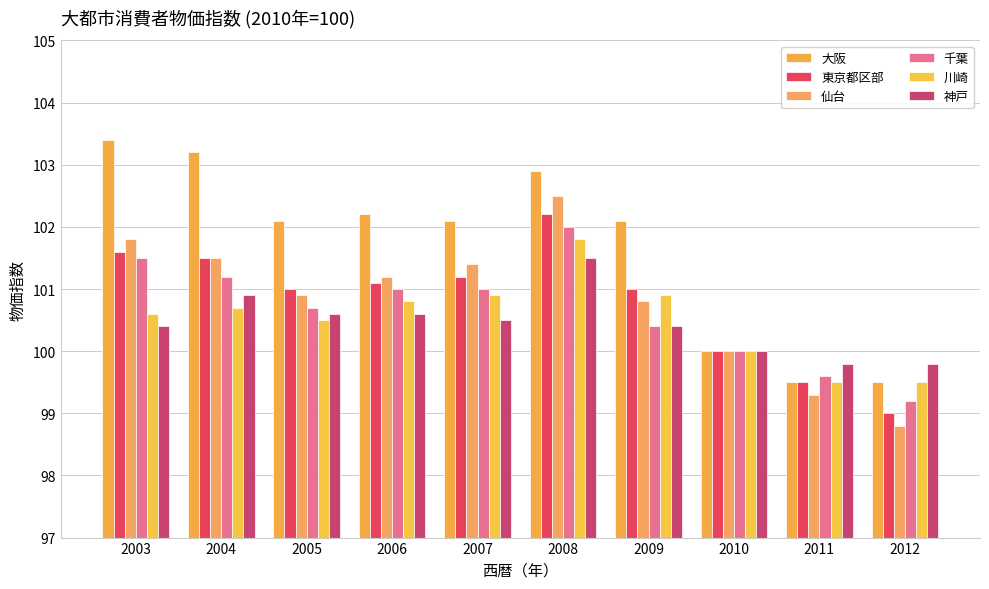

Reading left to right, transcribe all the data shown in this chart.

大阪: 103.4	103.2	102.1	102.2	102.1	102.9	102.1	100.0	99.5	99.5
東京都区部: 101.6	101.5	101.0	101.1	101.2	102.2	101.0	100.0	99.5	99.0
仙台: 101.8	101.5	100.9	101.2	101.4	102.5	100.8	100.0	99.3	98.8
千葉: 101.5	101.2	100.7	101.0	101.0	102.0	100.4	100.0	99.6	99.2
川崎: 100.6	100.7	100.5	100.8	100.9	101.8	100.9	100.0	99.5	99.5
神戸: 100.4	100.9	100.6	100.6	100.5	101.5	100.4	100.0	99.8	99.8